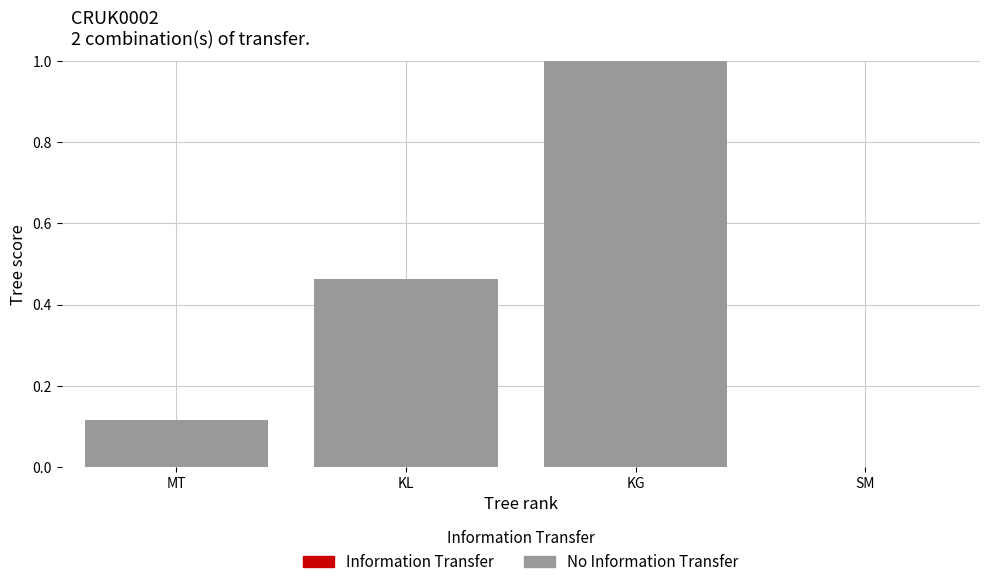

What are all the series names shown in the legend?

No Information Transfer, Information Transfer